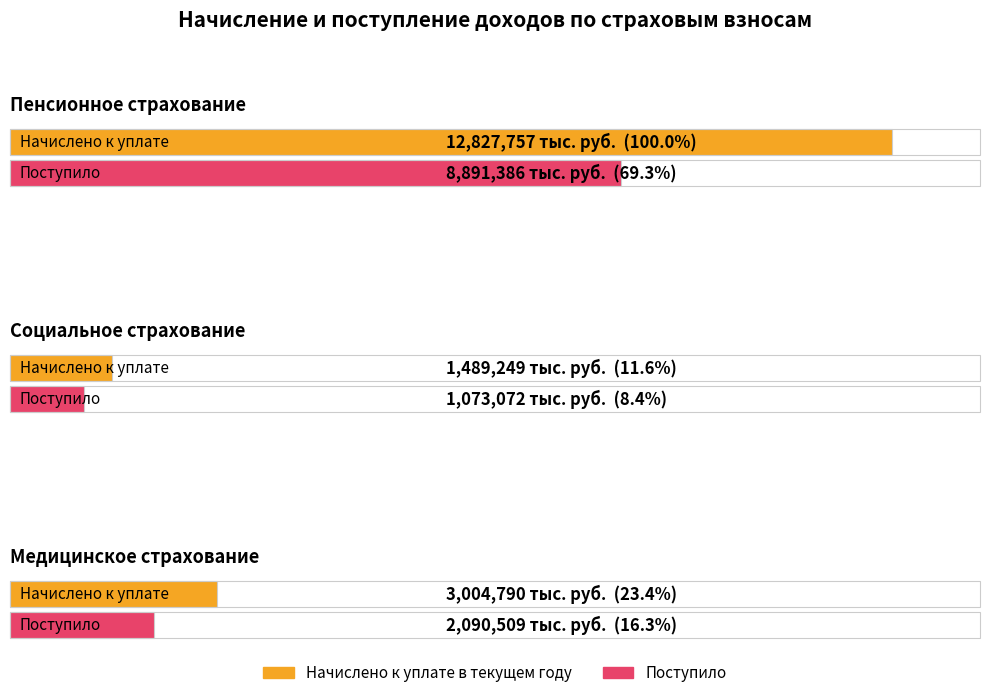

At which label is Поступило closest to 4982229?

Медицинское страхование